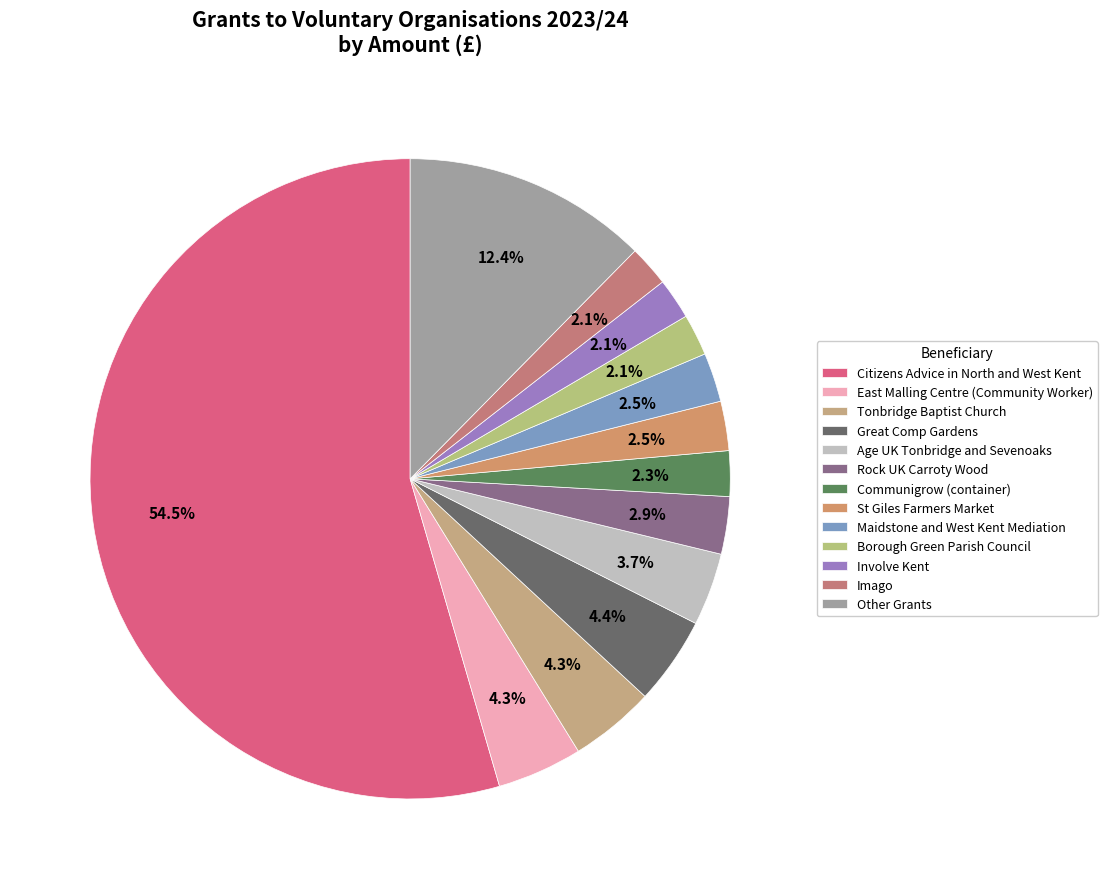

To the nearest percent, what portion does Tonbridge Baptist Church represent?

4%